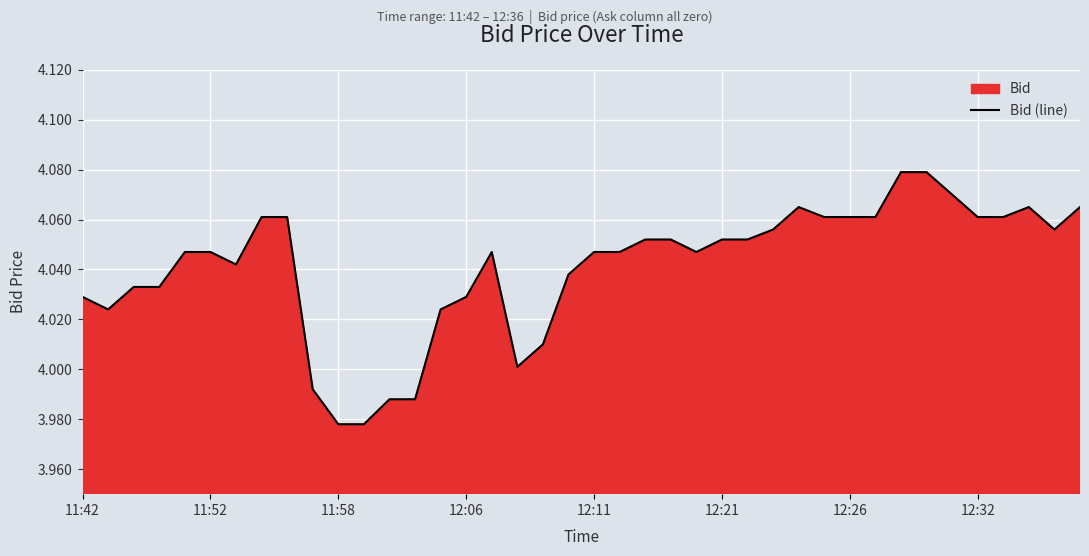

What is the greatest value displayed?

4.1